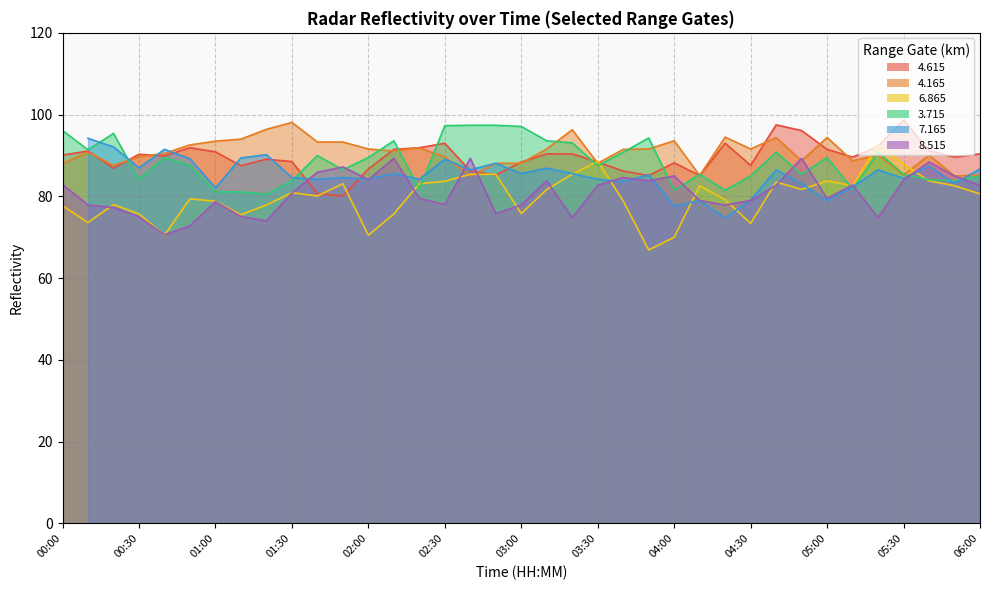

Is the value of 4.165 at 01:00 greater than the value of 8.515 at 03:20?

Yes